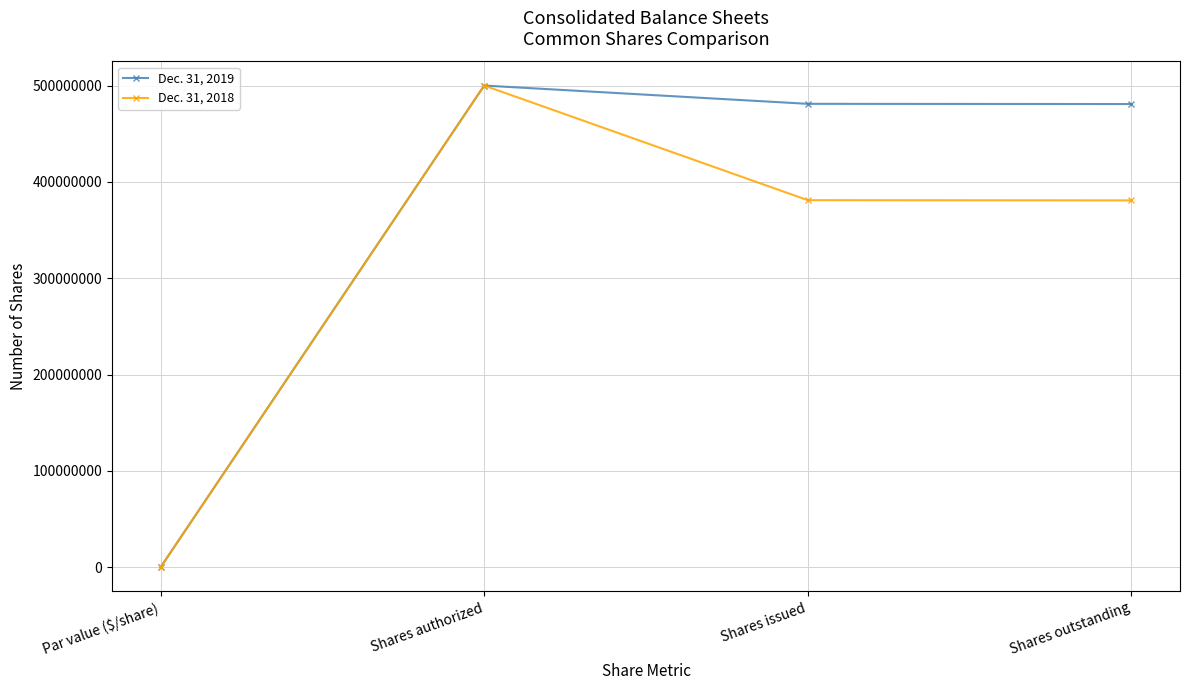

At Shares outstanding, list the series in order from smallest to largest.

Dec. 31, 2018, Dec. 31, 2019